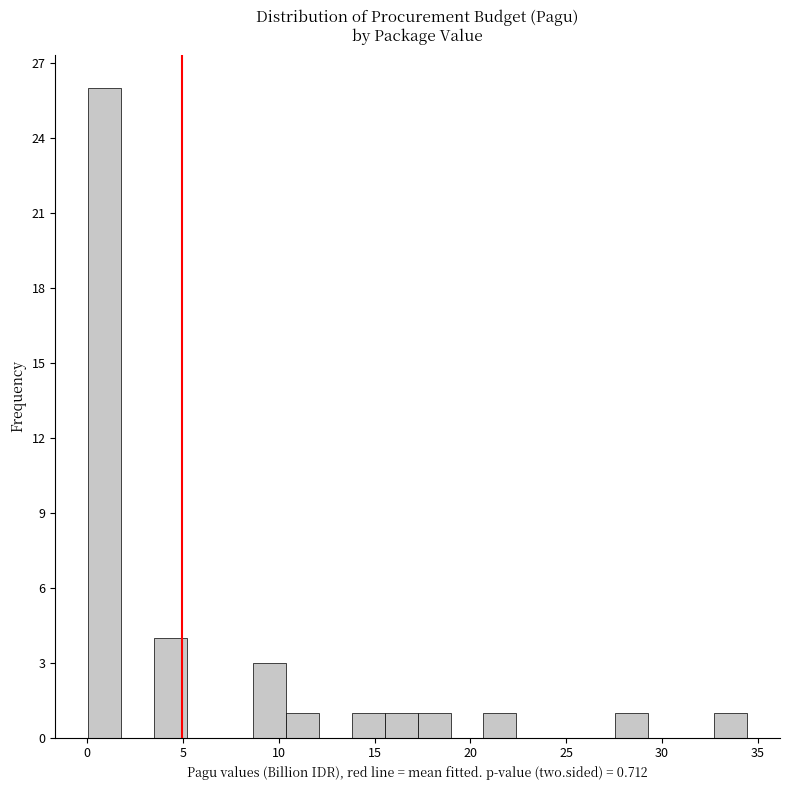

Around what value on the x-axis is the tallest bar? Give the approximate position of its centre, as read against the axis.

1.0